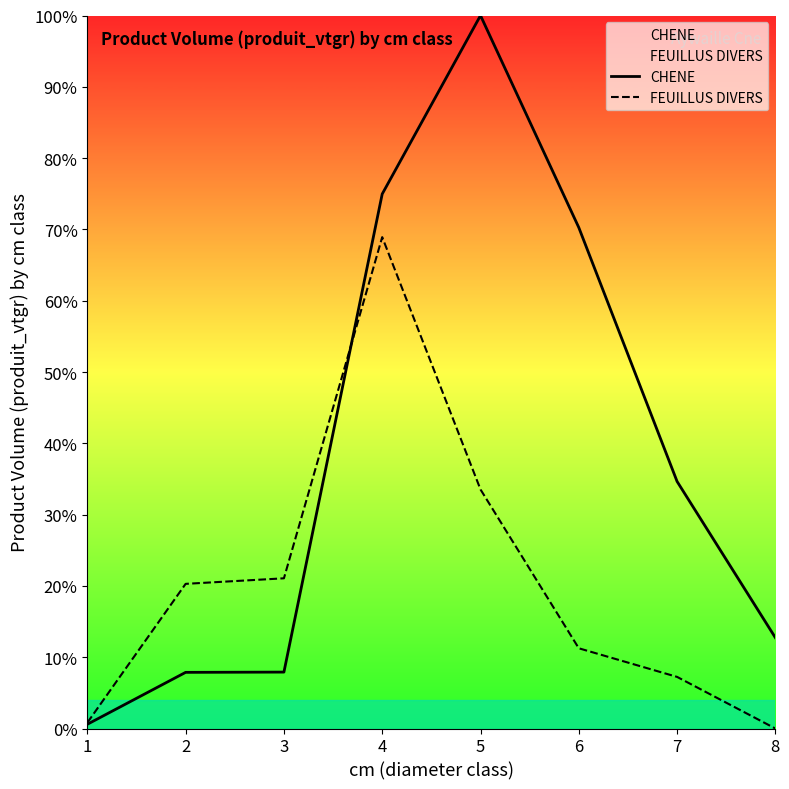

What is the average value of the FEUILLUS DIVERS series?

20.4